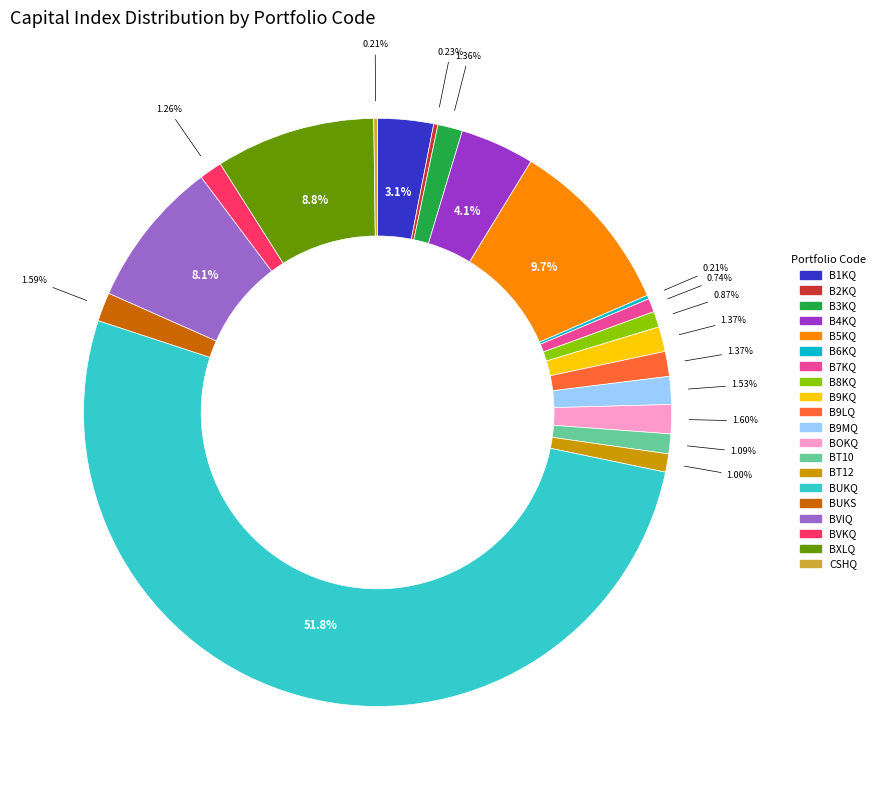

What is the largest slice in the pie chart?

BUKQ